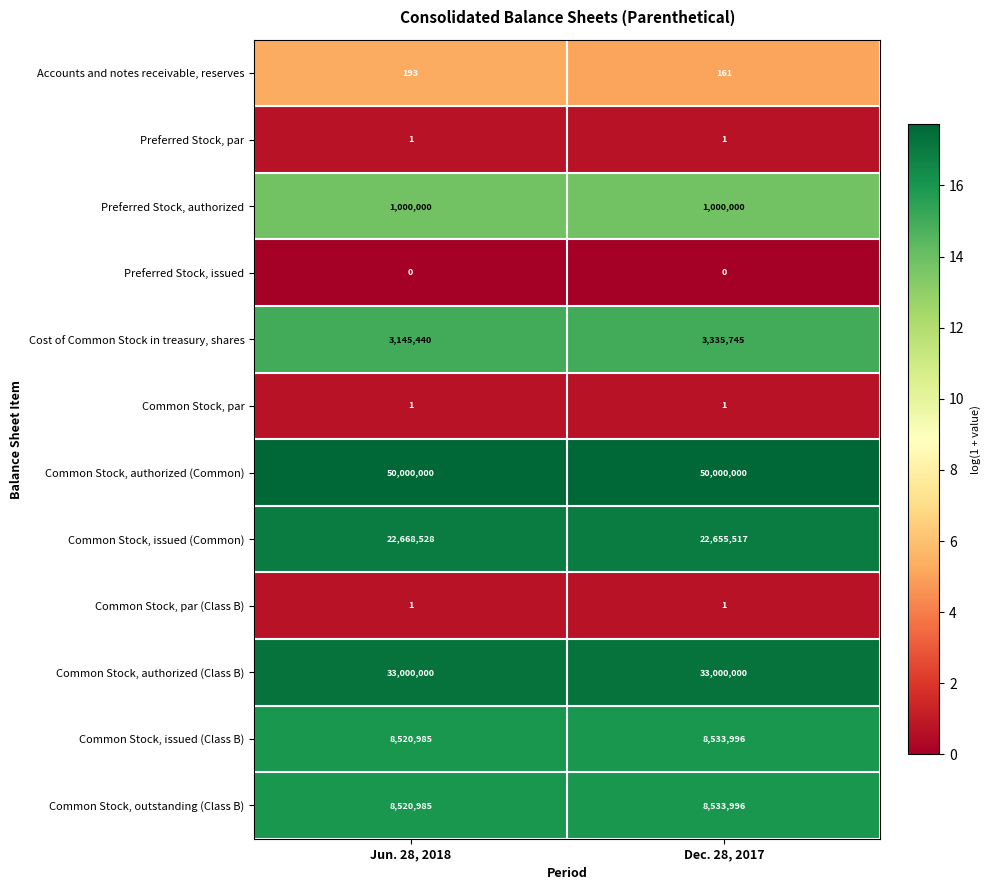

Read the Accounts and notes receivable, reserves value at Jun. 28, 2018, to the nearest 5.

195